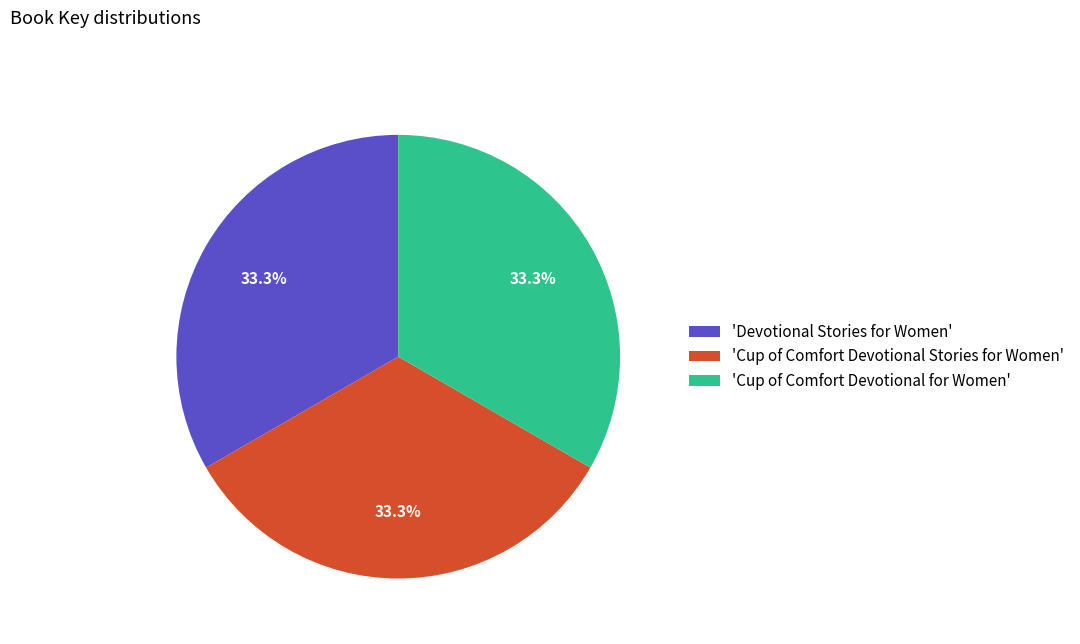

Is the sum of 'Cup of Comfort Devotional for Women' and 'Cup of Comfort Devotional Stories for Women' greater than half?

Yes